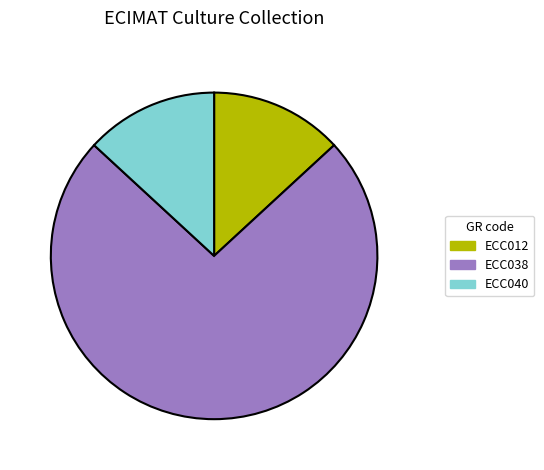

Do ECC040 and ECC012 together represent more than half of the pie?

No